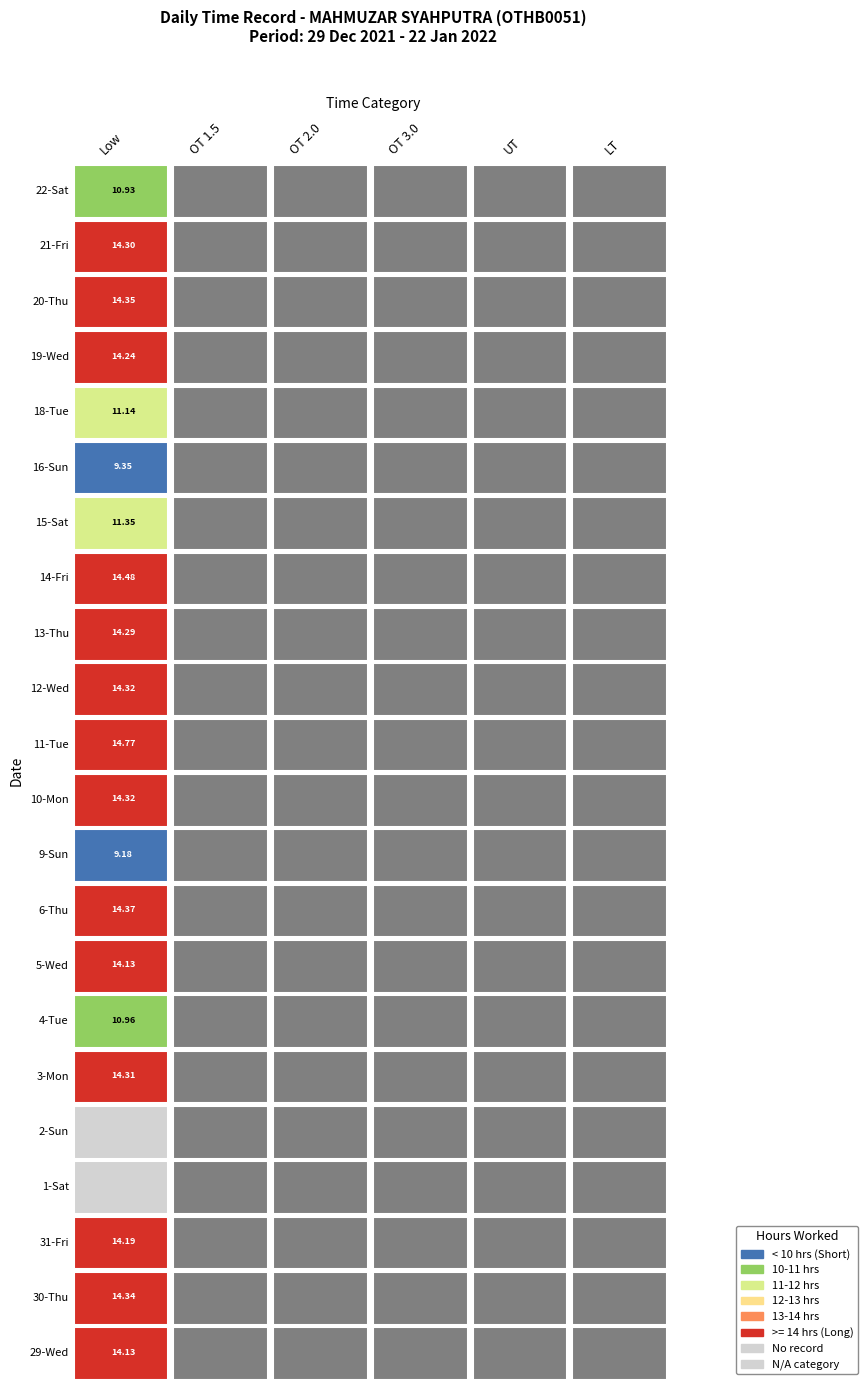

How many values in the 13-Thu series exceed 0?

1